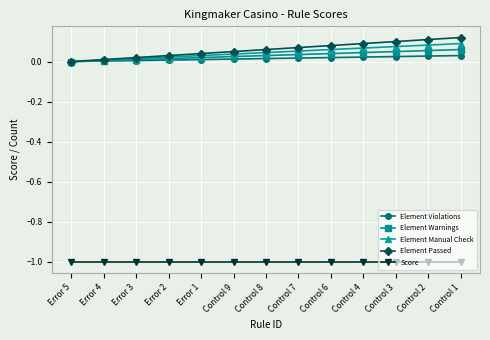

What is the total value across all series at Control 3?

-0.8